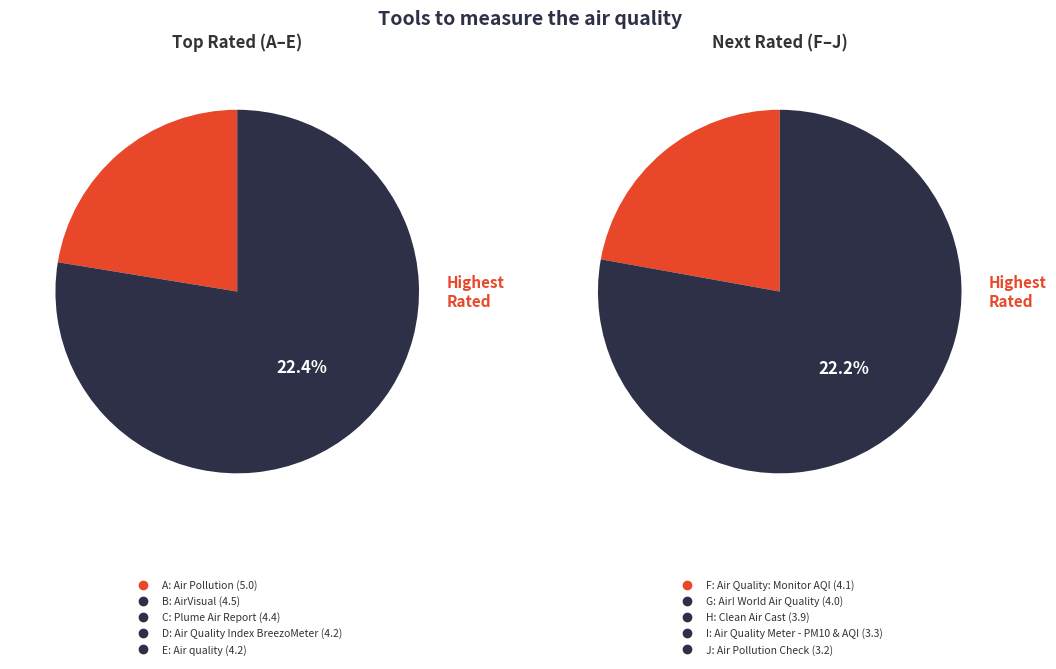

To the nearest percent, what is the combined percentage of Air Quality: Monitor AQI and Plume Air Report?

21%